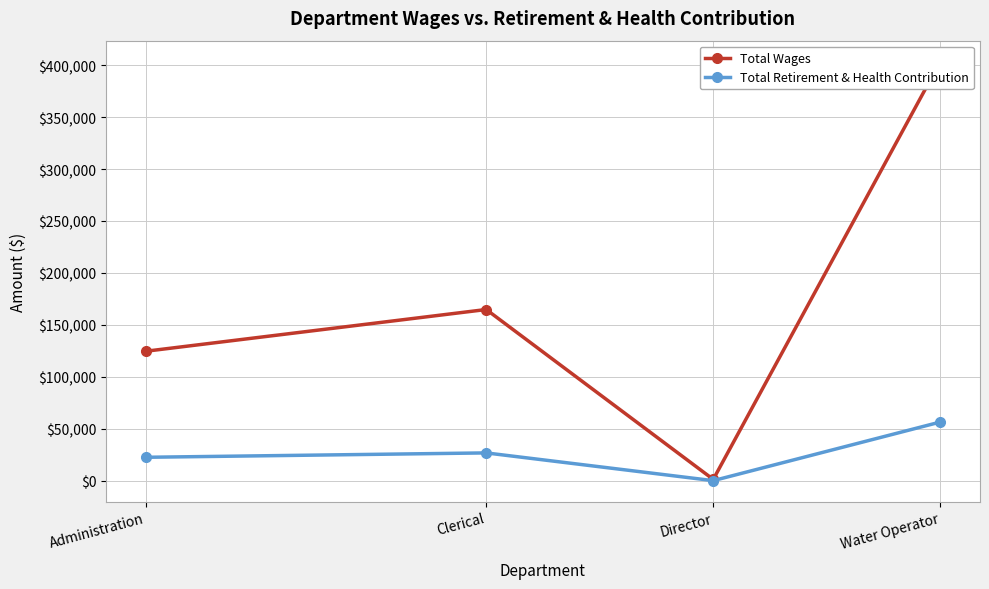

What is the label of the 1st point from the left?

Administration